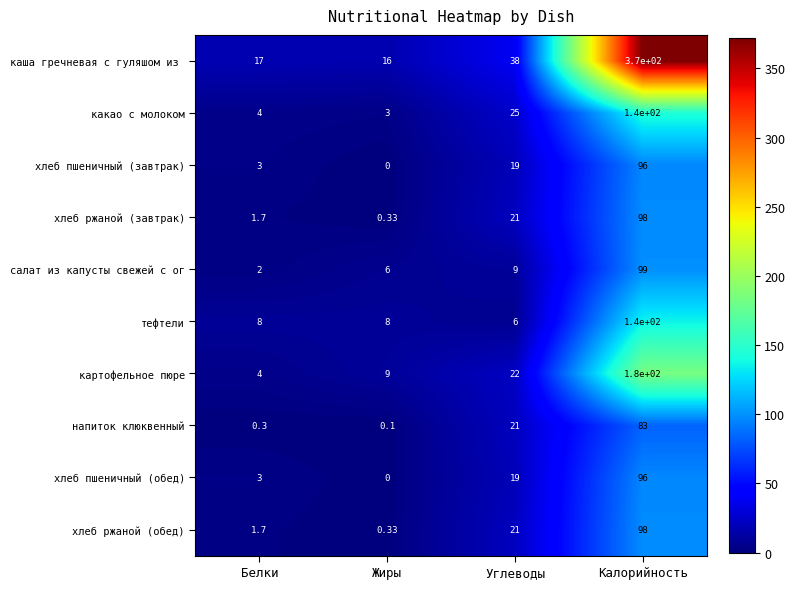

List the labels in order of напиток клюквенный value, largest first.

Калорийность, Углеводы, Белки, Жиры